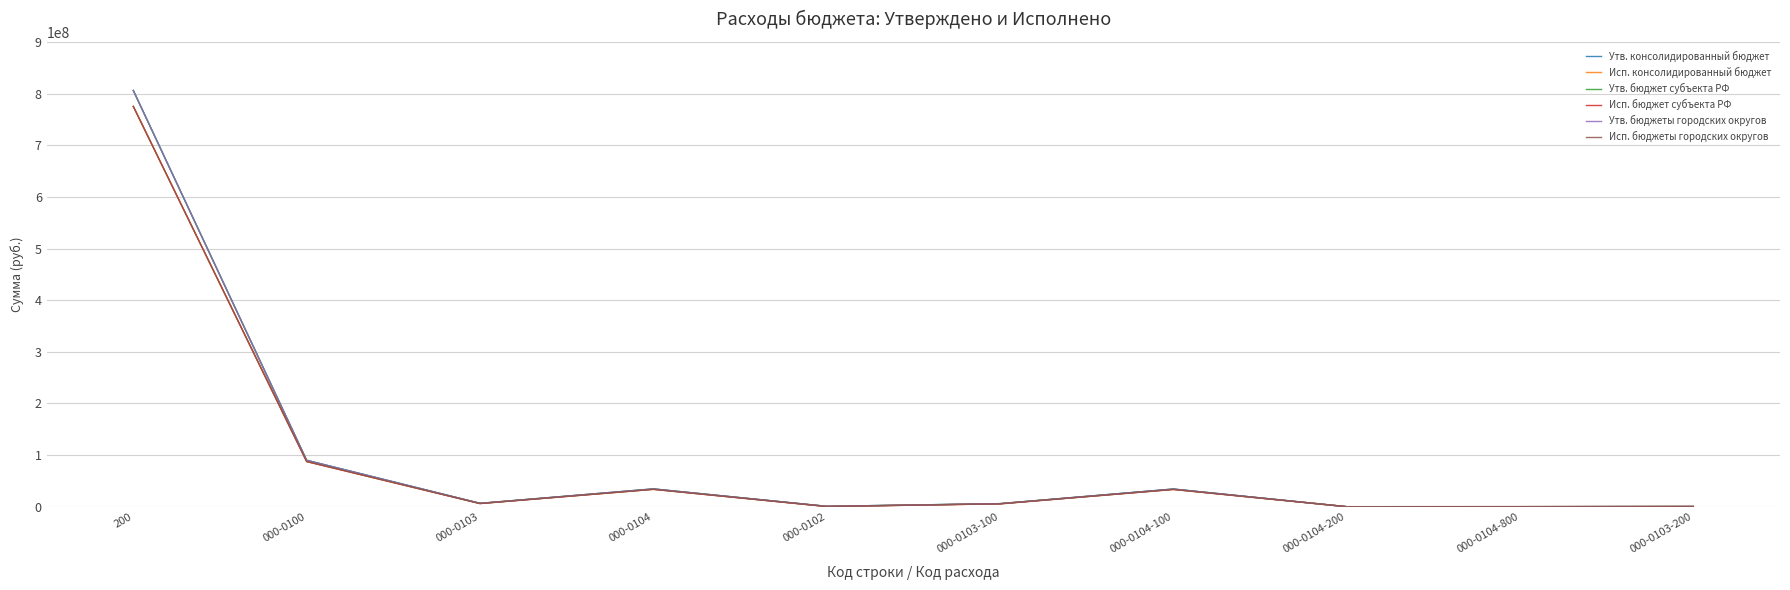

What is the smallest value displayed?

79221.0